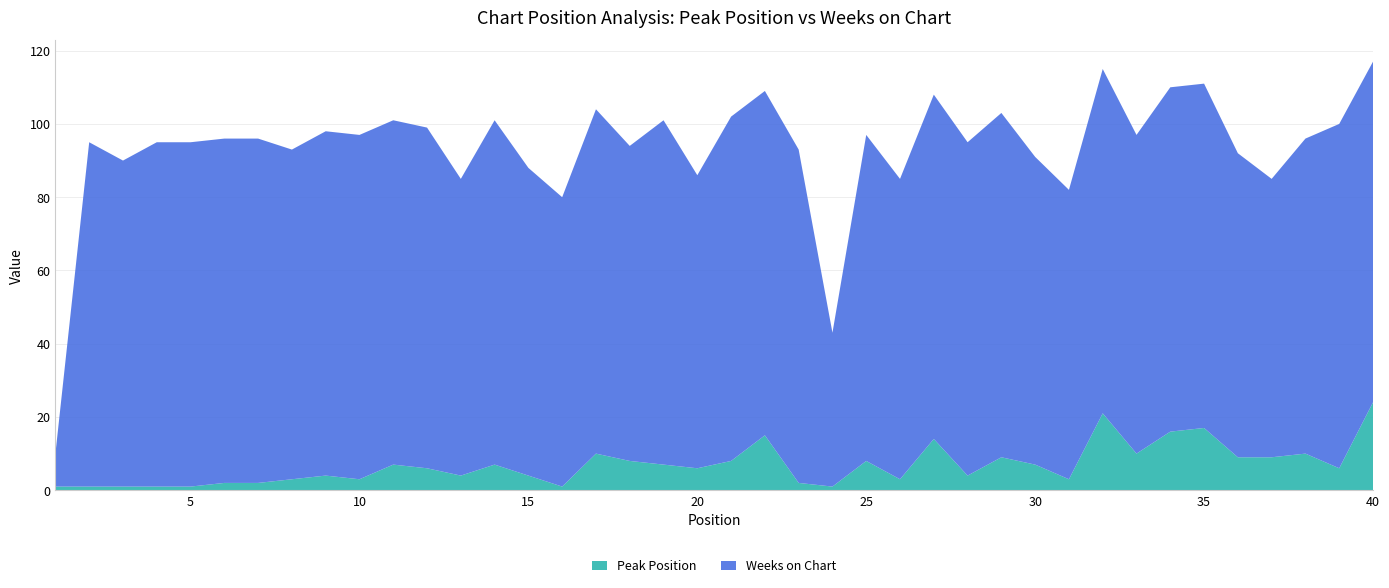

Reading left to right, list all the values displayed in this chart.

Peak Position: 1	1	1	1	1	2	2	3	4	3	7	6	4	7	4	1	10	8	7	6	8	15	2	1	8	3	14	4	9	7	3	21	10	16	17	9	9	10	6	24
Weeks on Chart: 9	94	89	94	94	94	94	90	94	94	94	93	81	94	84	79	94	86	94	80	94	94	91	42	89	82	94	91	94	84	79	94	87	94	94	83	76	86	94	93